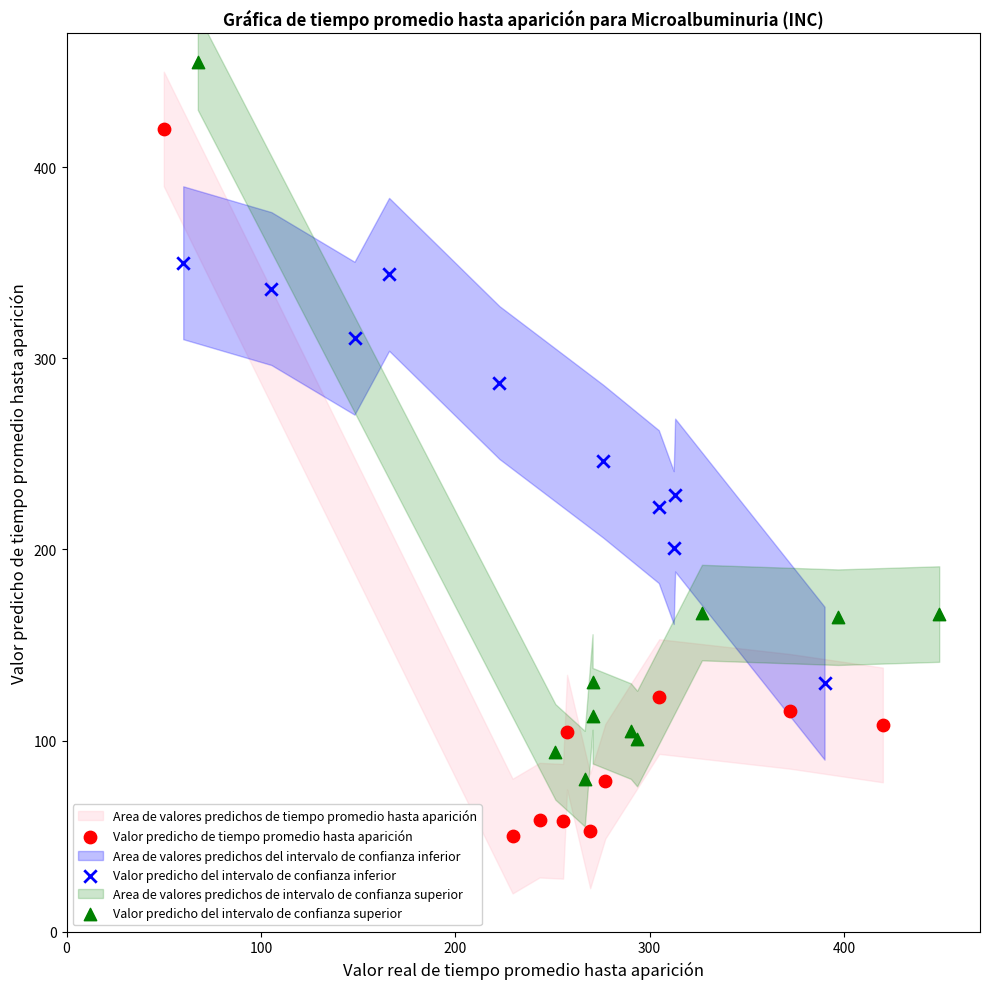

Which series contains the highest Y value?

Valor predicho del intervalo de confianza superior